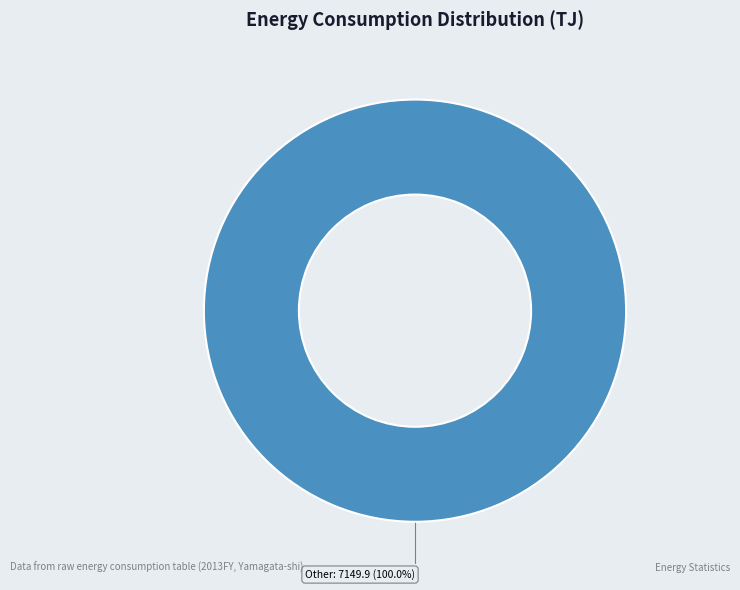

What is the majority slice?

Other